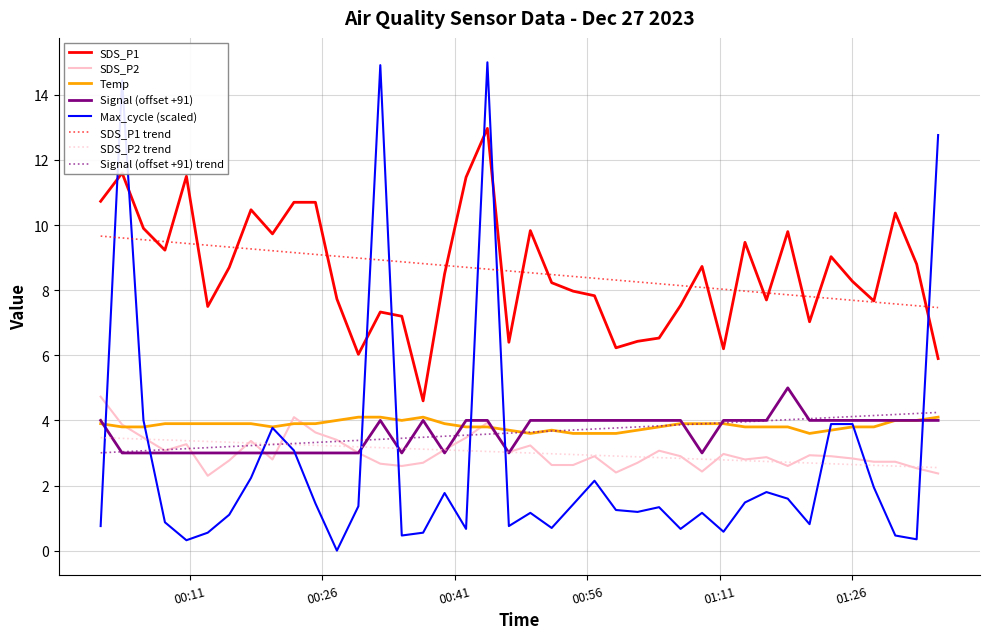

Which series has the largest range (max minus min)?

Max_cycle (scaled)